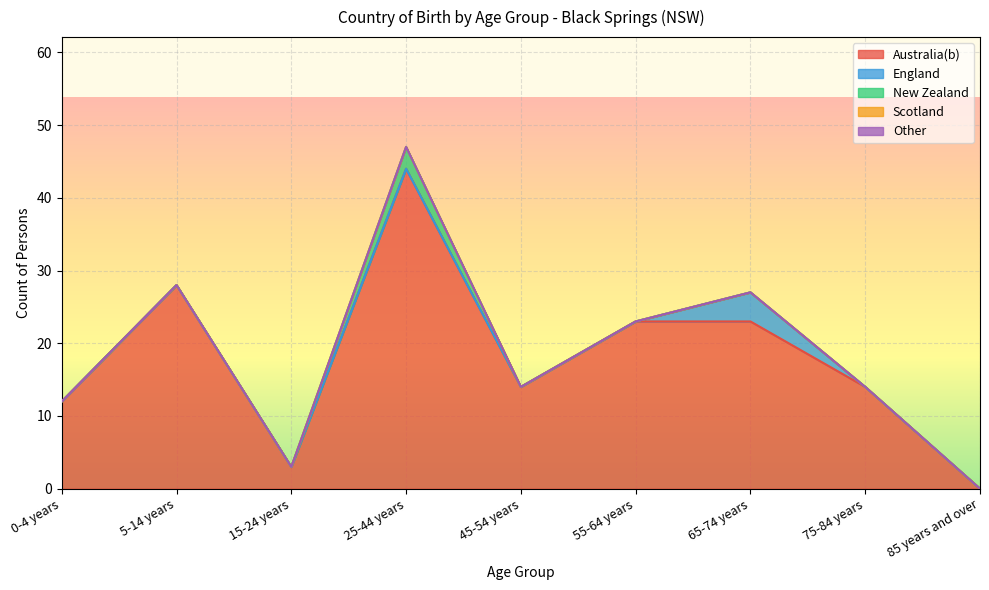

Which category has the highest value in the Scotland series?

0-4 years